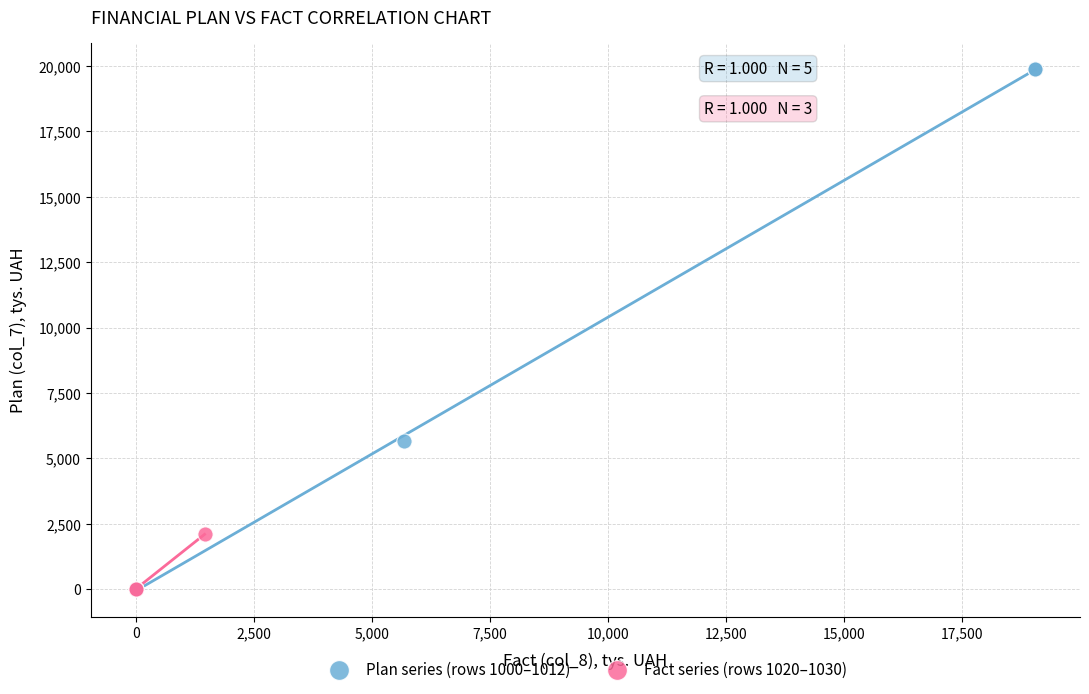

What are all the series names shown in the legend?

Plan series (rows 1000–1012), Fact series (rows 1020–1030)